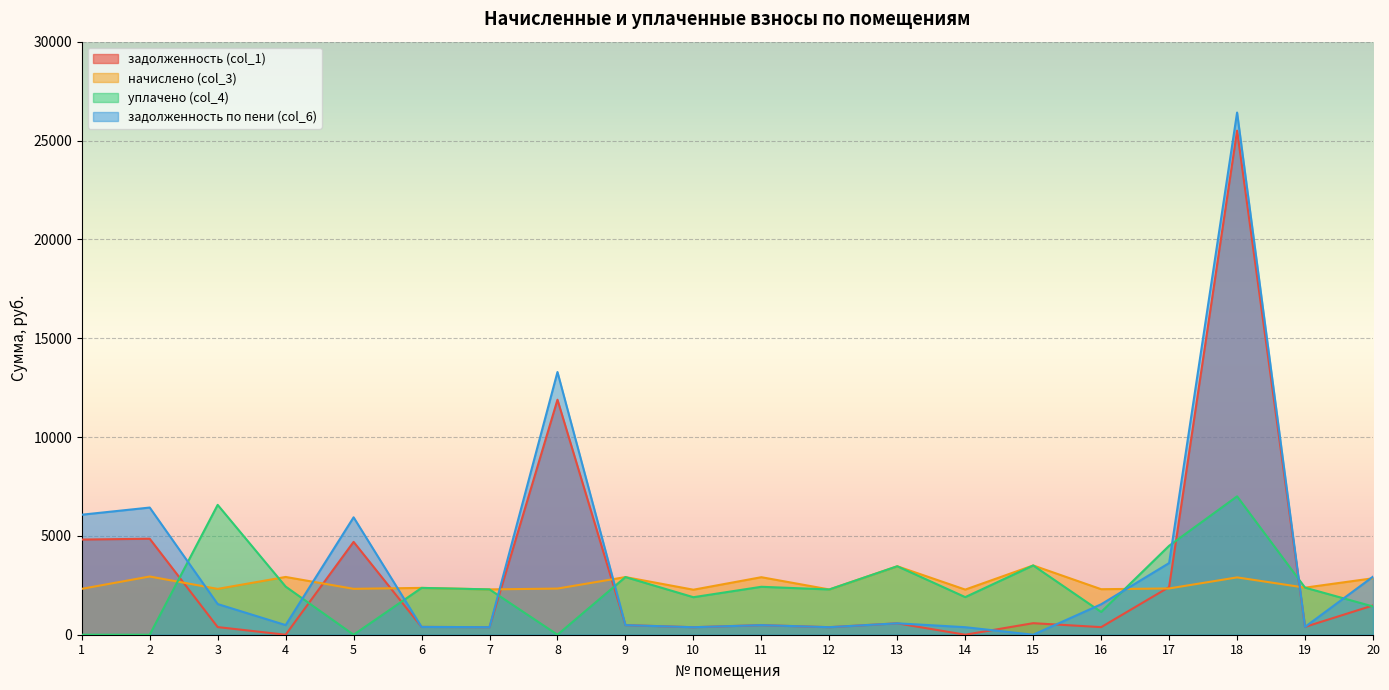

Between which two adjacent categories do задолженность (col_1) and уплачено (col_4) first intersect?

2 and 3